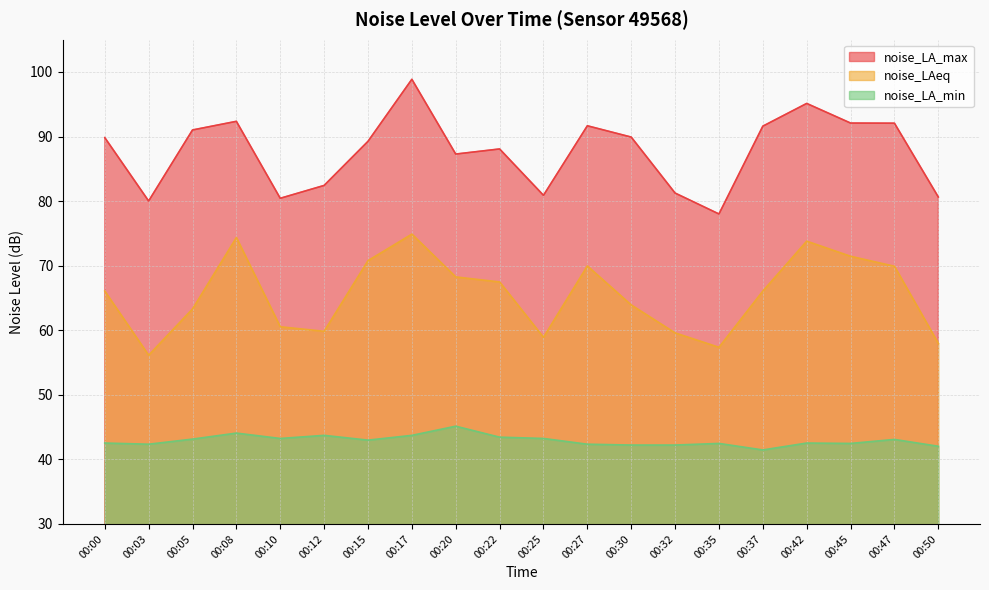

What is the sum of the noise_LA_min values at 00:17 and 00:27?

86.1